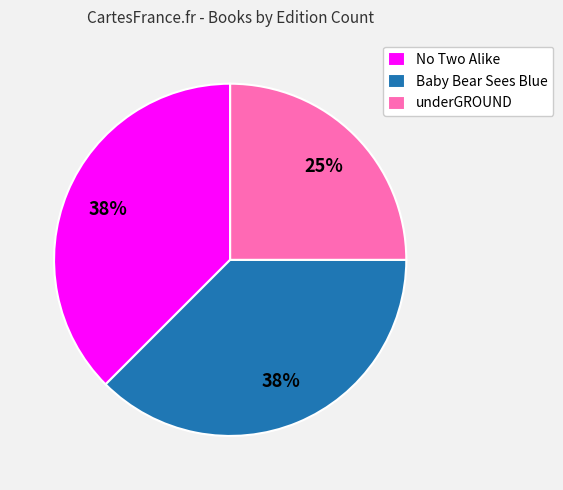

What is the ratio of the value at underGROUND to the value at No Two Alike?

0.7